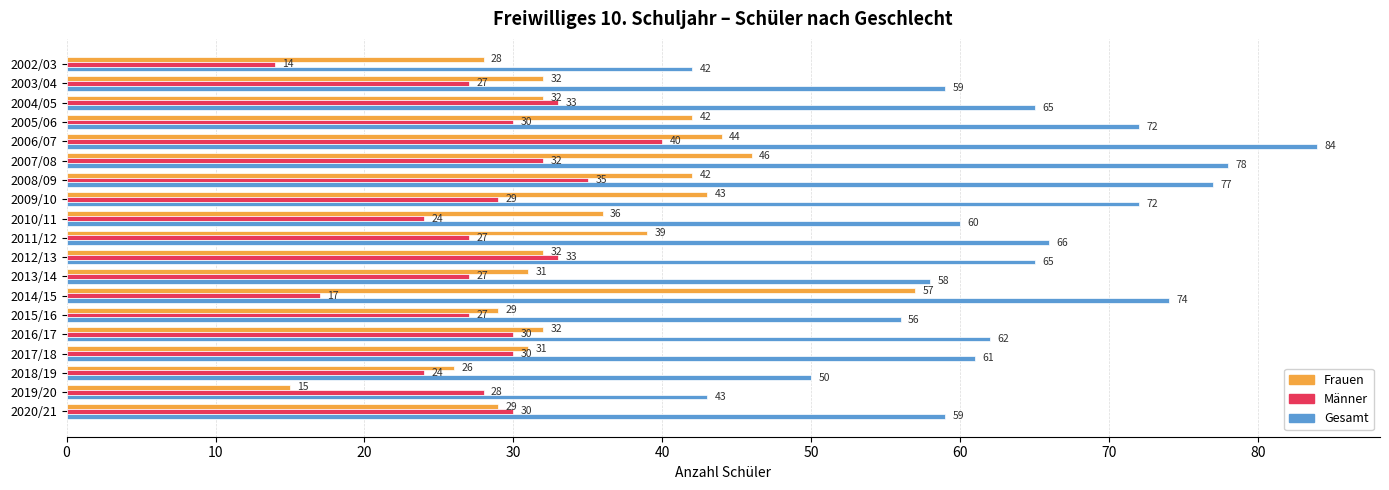

Which category has the highest value in the Gesamt series?

2006/07